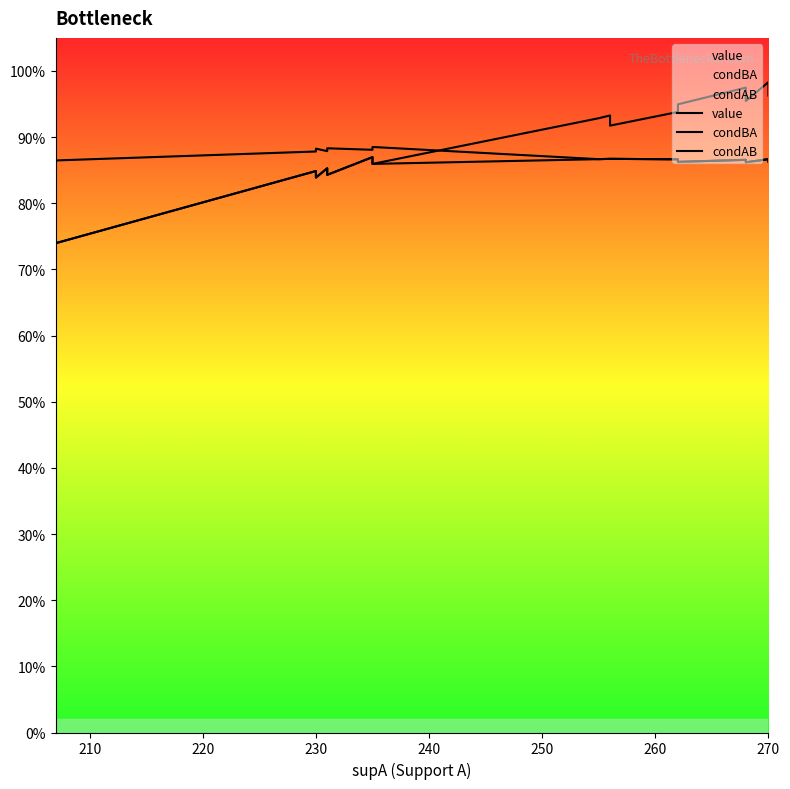

List the series in order of their overall mean, lowest first.

value, condAB, condBA